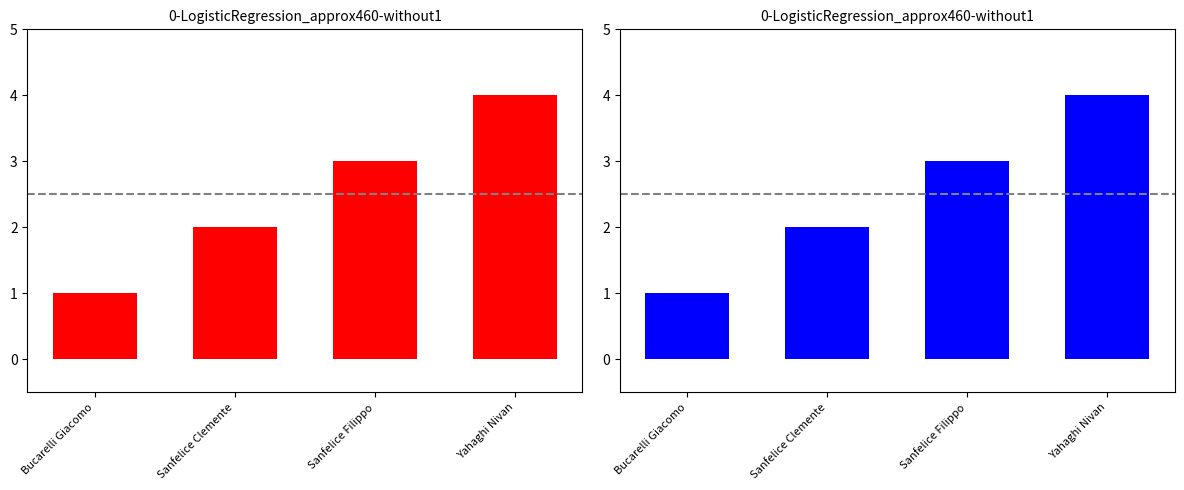

List the labels in order of value, largest first.

Yahaghi Nivan, Sanfelice Filippo, Sanfelice Clemente, Bucarelli Giacomo